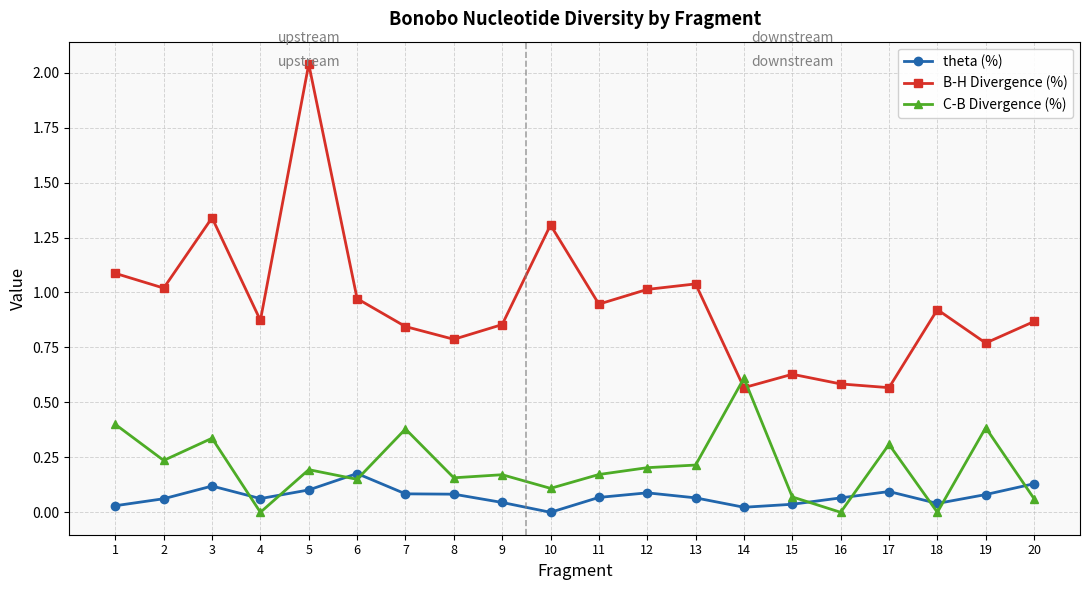

Between 1 and 18, which series saw the biggest shift?

C-B Divergence (%)